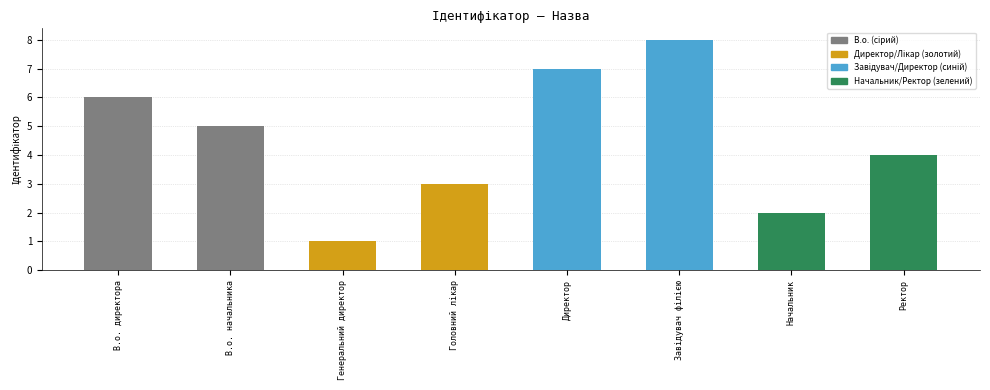

What is the maximum value shown in the chart?

8